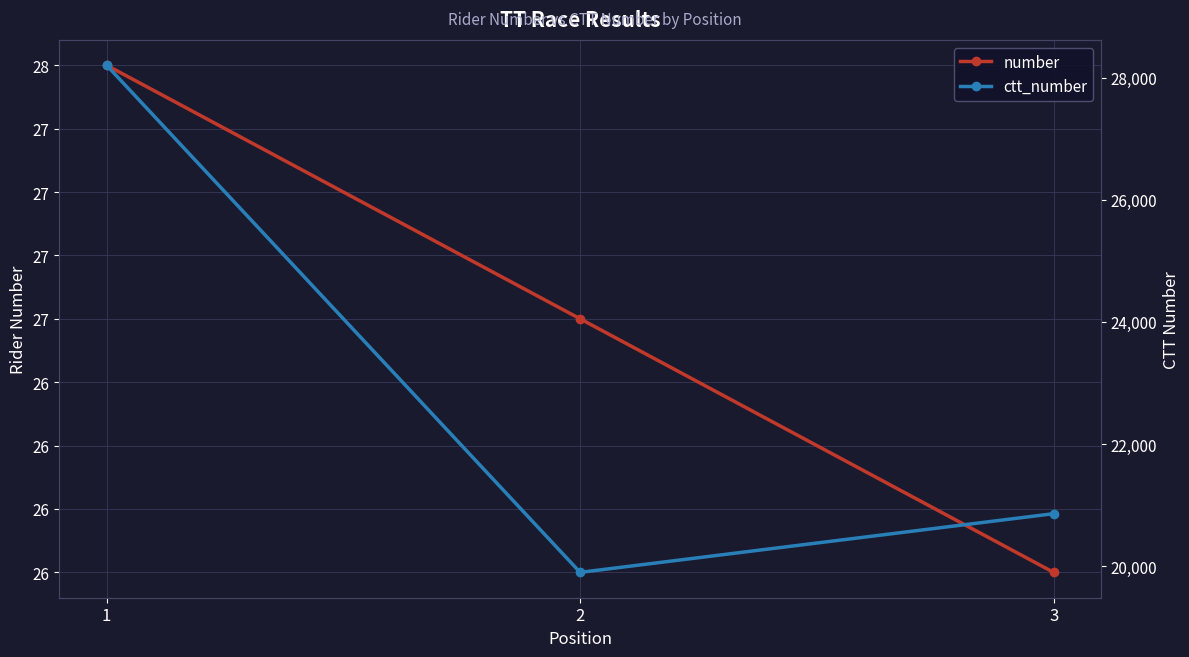

List the series in order of their overall mean, lowest first.

number, ctt_number